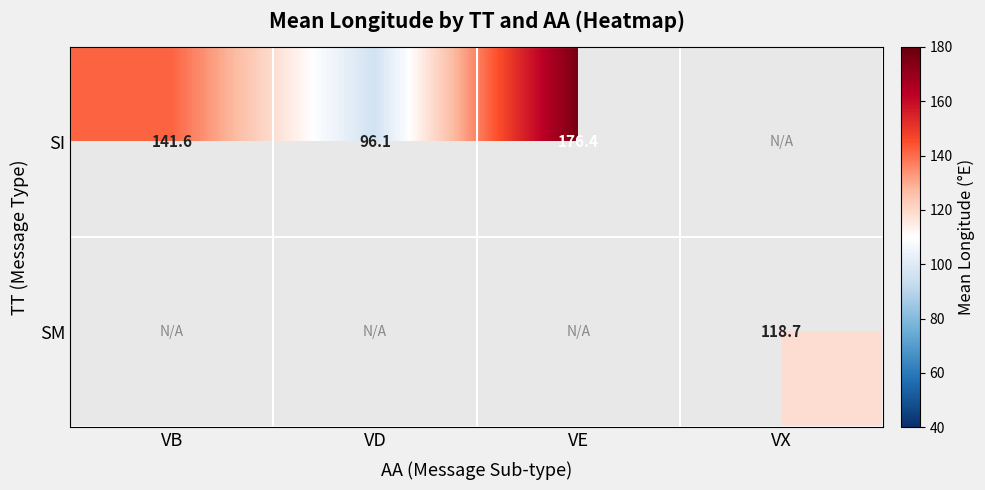

How many series are shown in this chart?

2